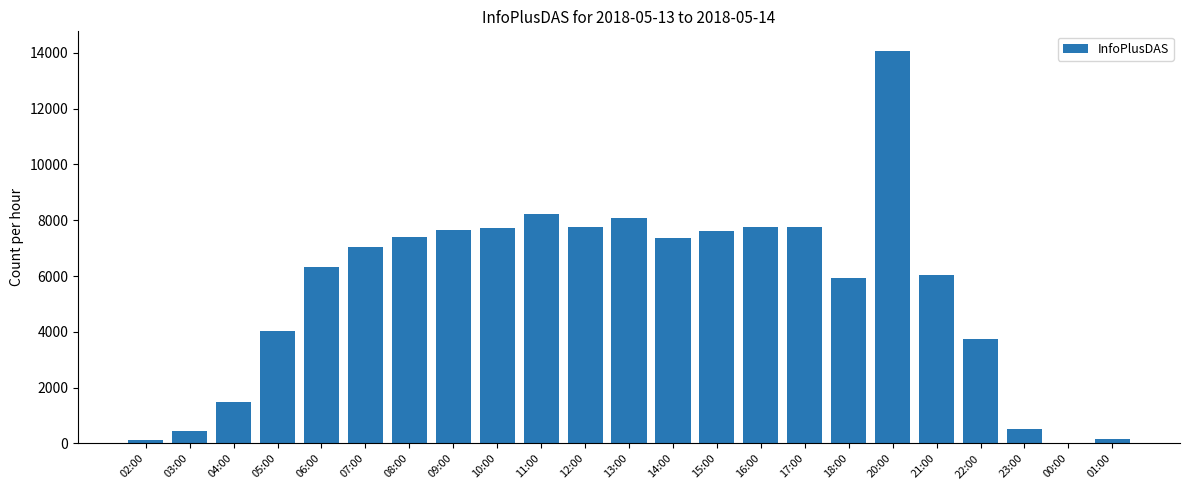

Read the value at 10:00, to the nearest 100.

7700